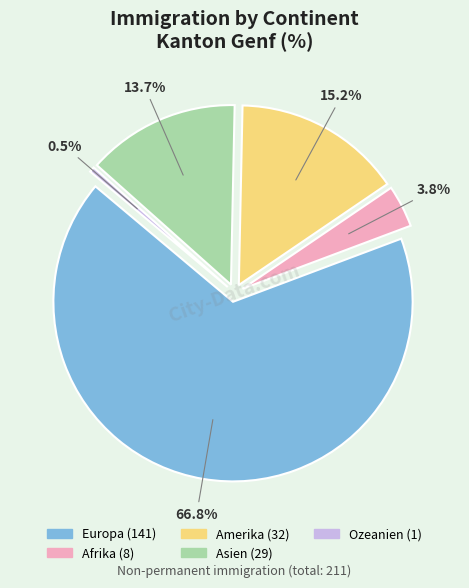

What is the largest slice in the pie chart?

Europa